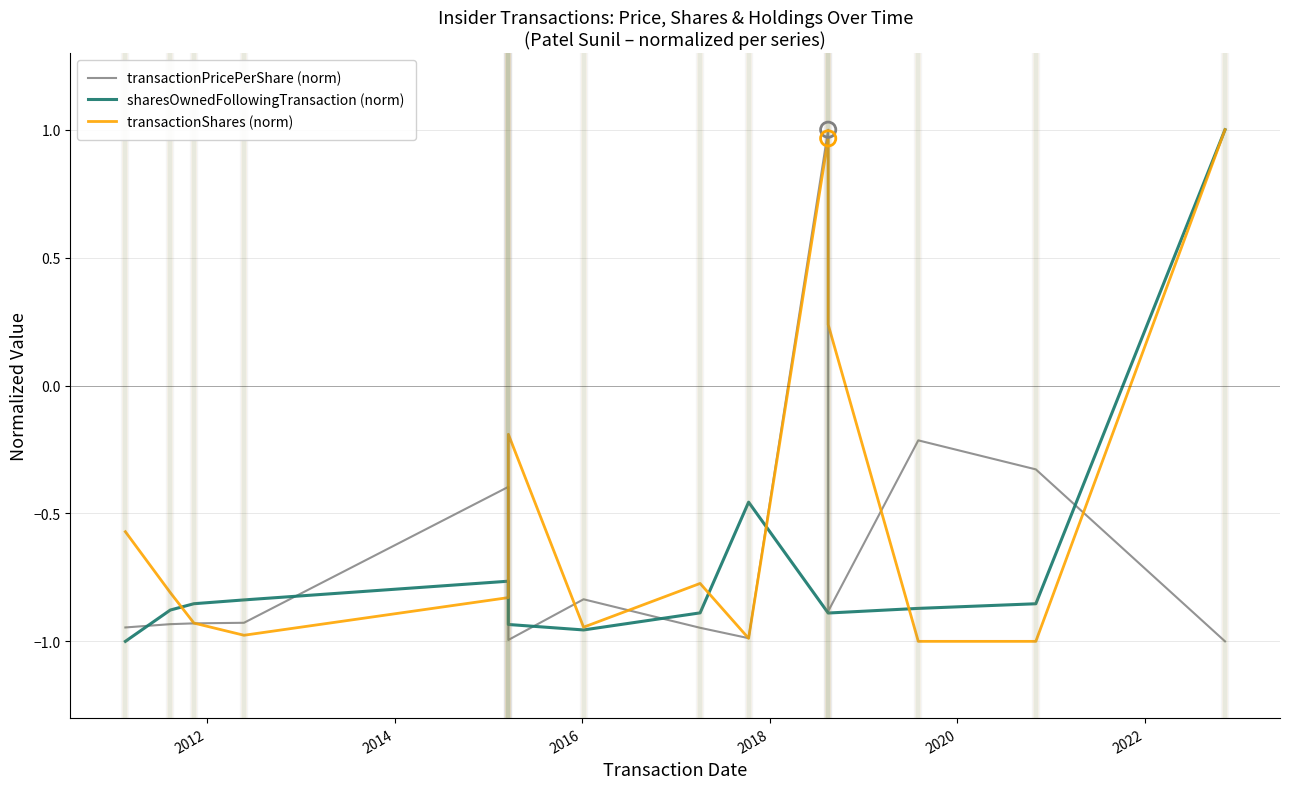

Which series reaches the minimum Y coordinate?

transactionPricePerShare (norm)